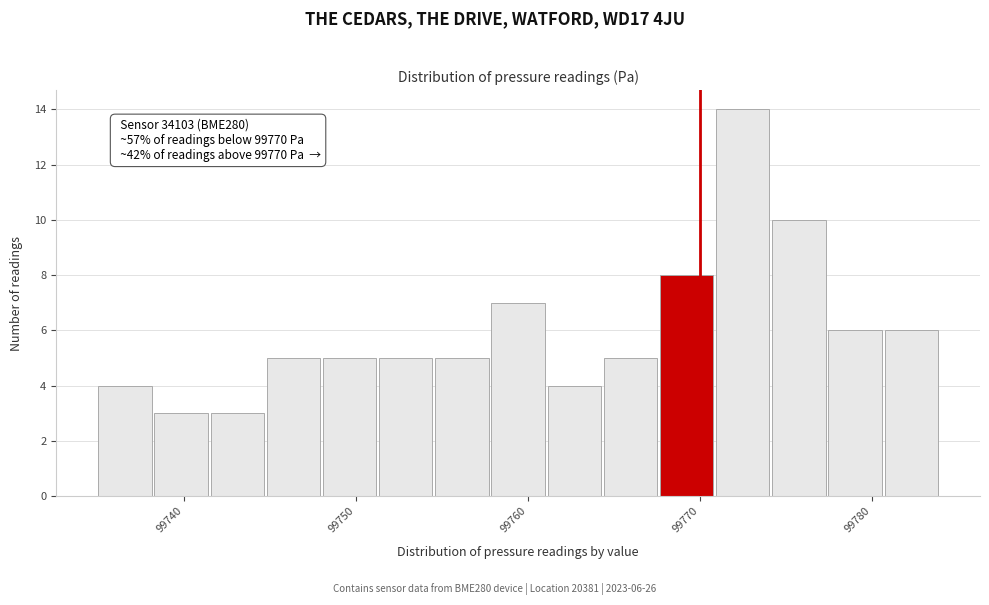

Around what value on the x-axis is the tallest bar? Give the approximate position of its centre, as read against the axis.

99772